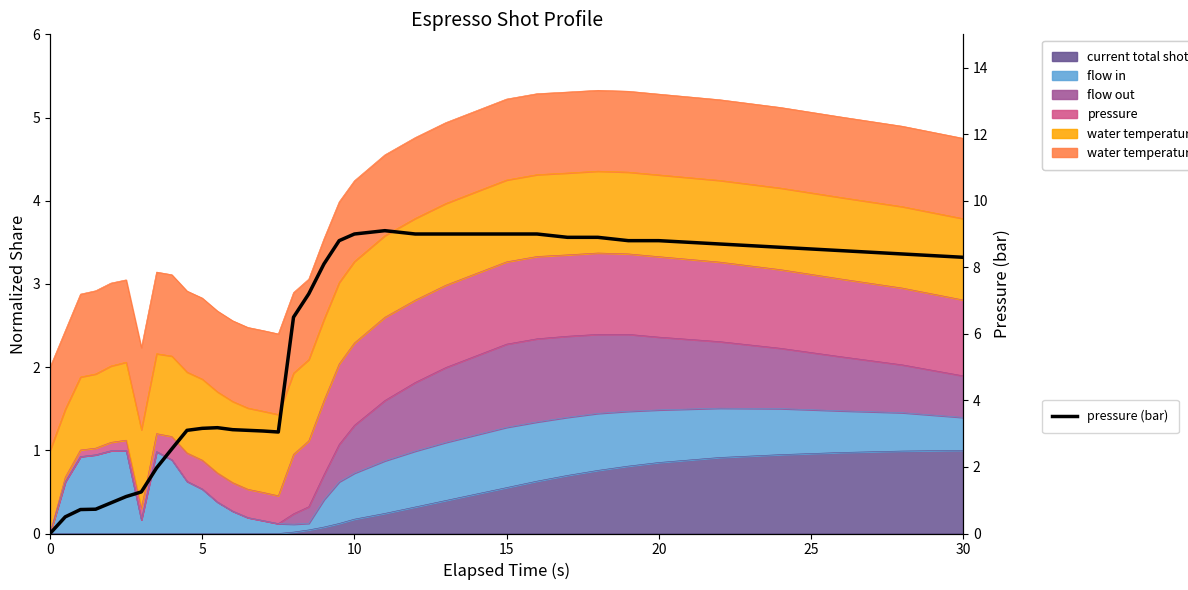

What is the highest value of the pressure (bar) series?

9.1